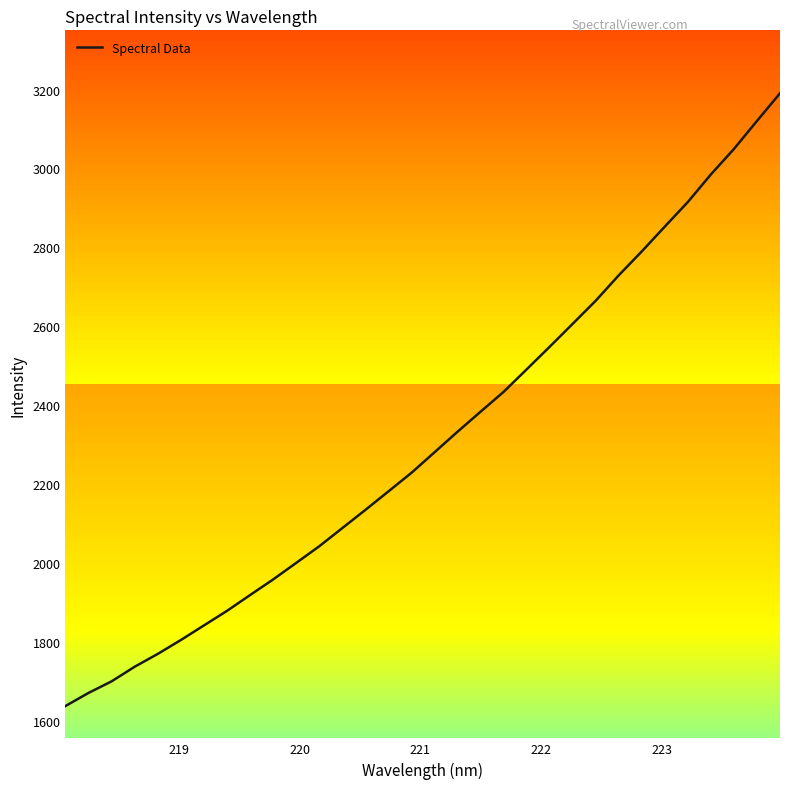

What is the smallest value displayed?

1637.6